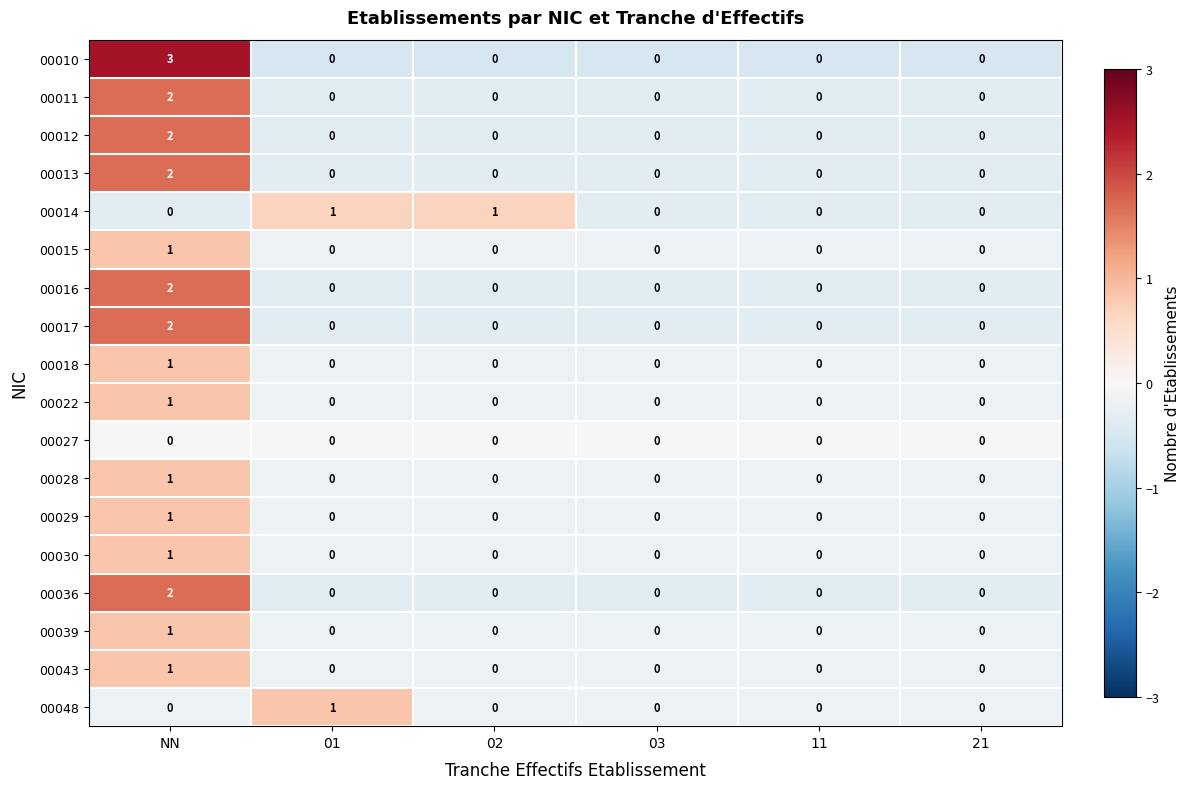

Which series has the widest spread of values?

00010